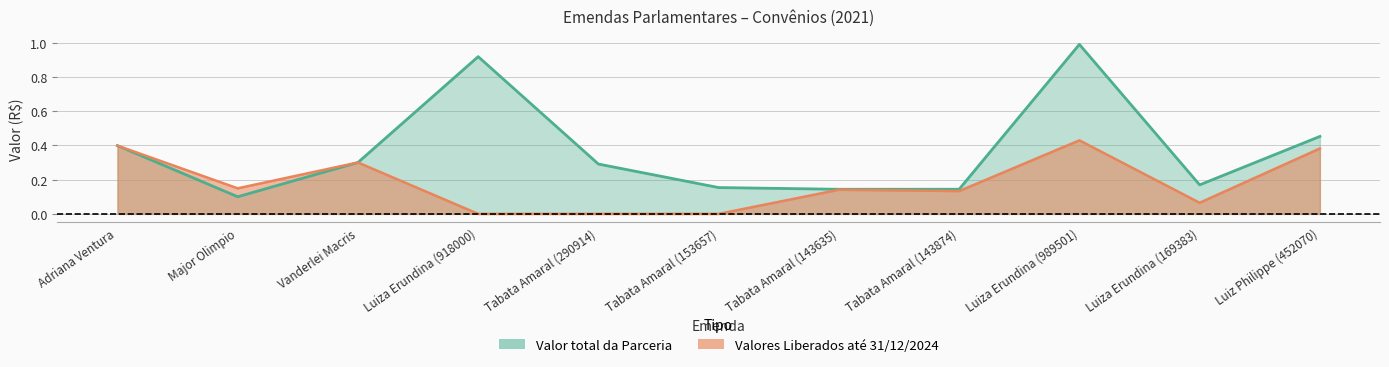

Rank the categories by Valores Liberados value from highest to lowest.

Luiza Erundina (989501), Adriana Ventura, Luiz Philippe (452070), Vanderlei Macris, Major Olimpio, Tabata Amaral (143635), Tabata Amaral (143874), Luiza Erundina (169383), Luiza Erundina (918000), Tabata Amaral (290914), Tabata Amaral (153657)